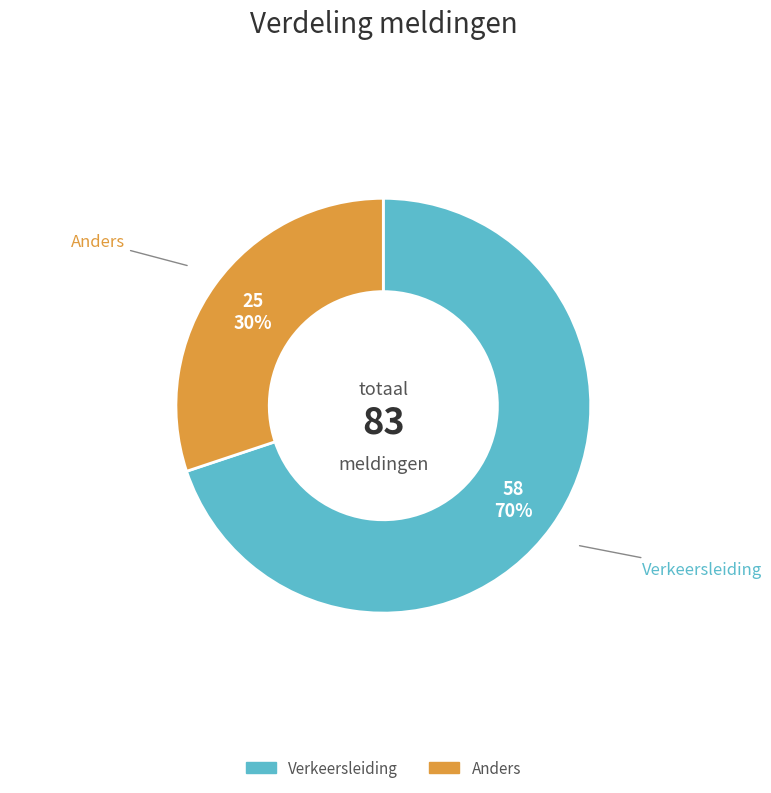

Do Verkeersleiding and Anders together represent more than half of the pie?

Yes